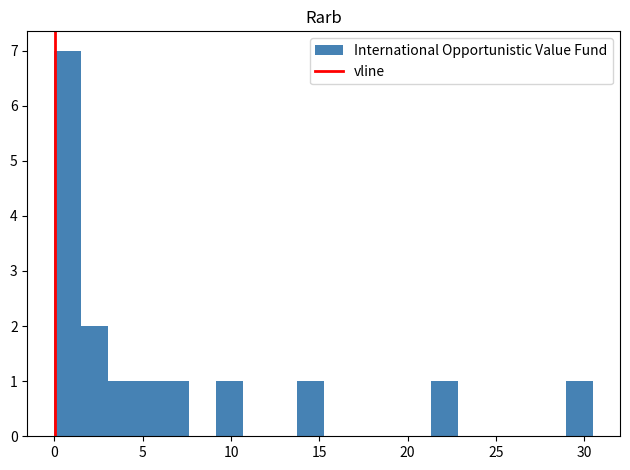

Read against the x-axis, roughly where is the centre of the tallest bar?

1.0